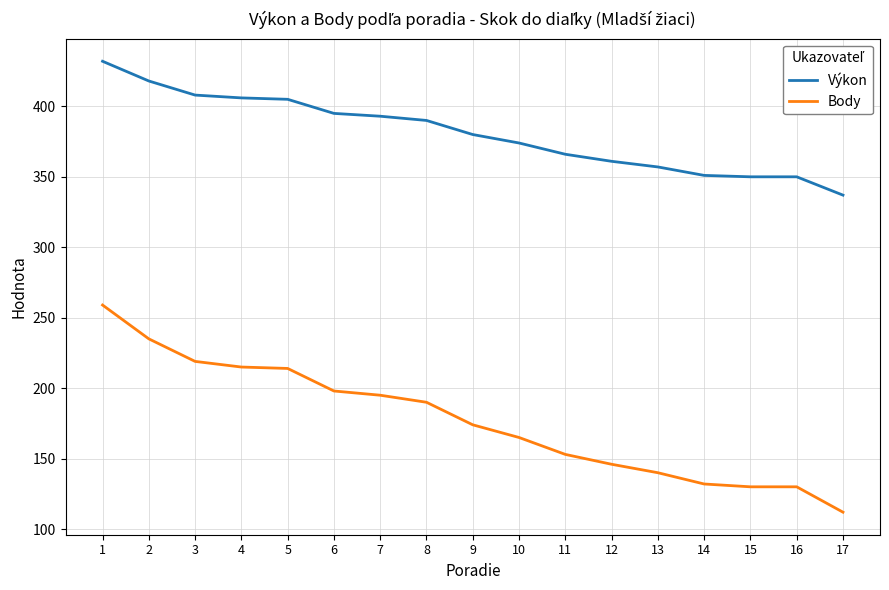

How many values in the Výkon series are below 380?

8